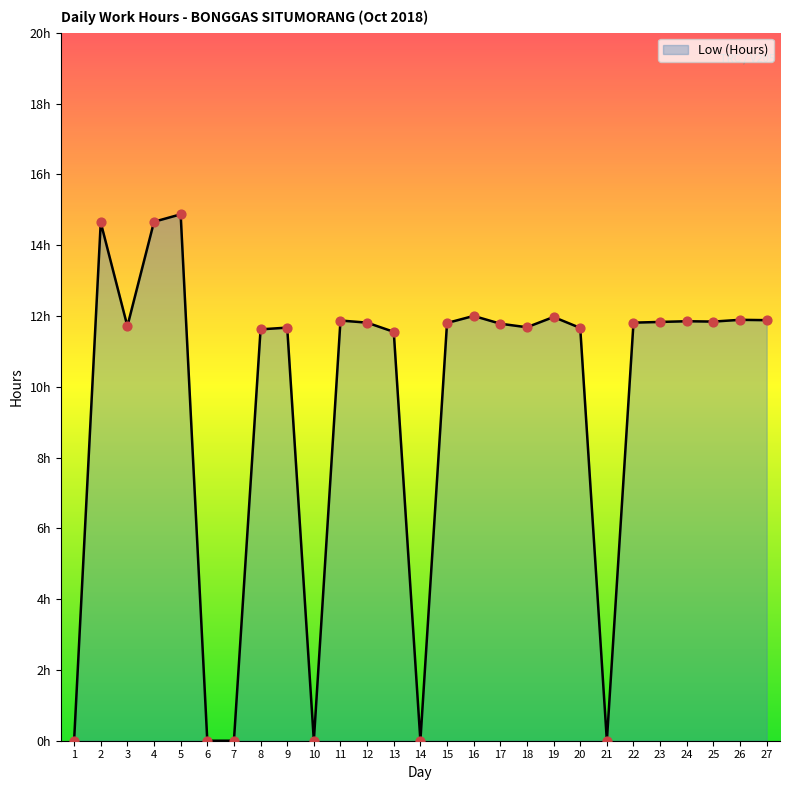

Does the chart have visible grid lines?

No